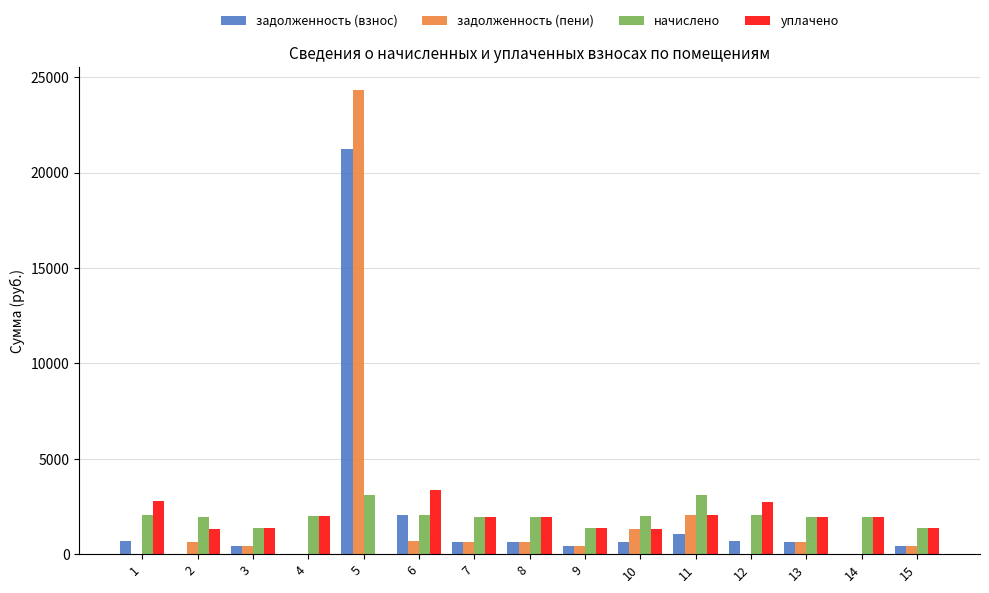

True or false: задолженность (взнос) has a value of 10093.8 at 14.

False